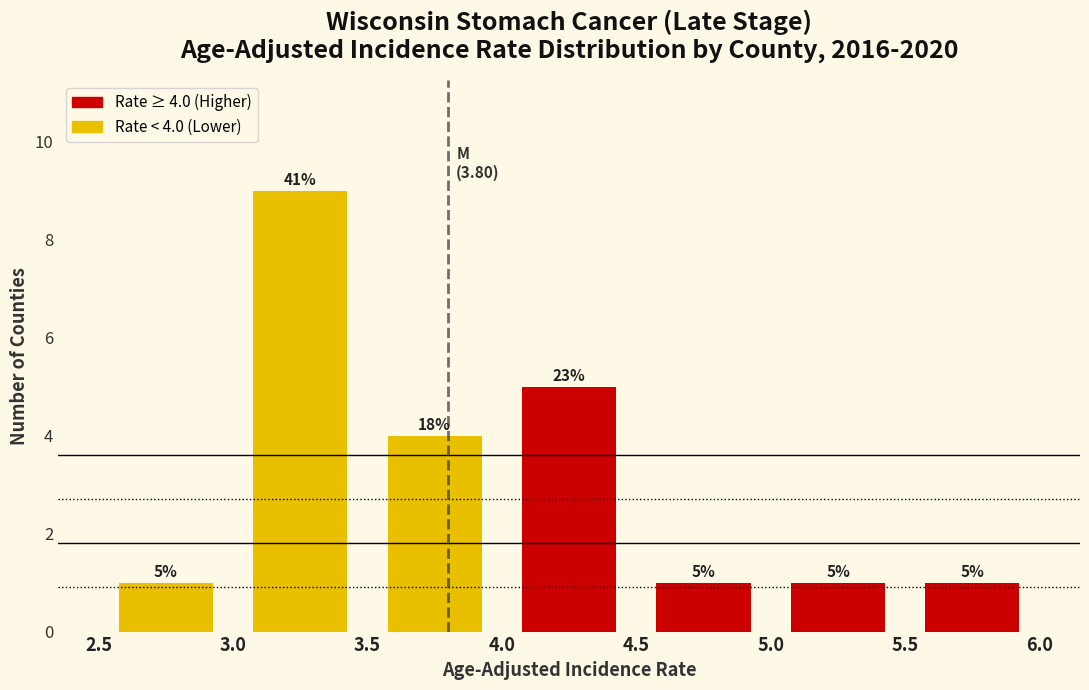

Which range on the x-axis has the tallest bar?

3.0 to 3.5